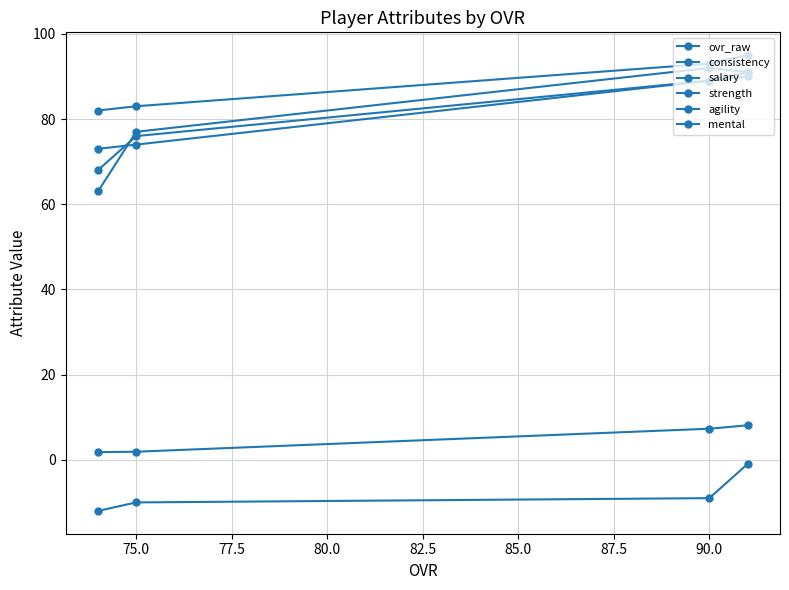

The ovr_raw series shows 18.5 at 72.5. True or false?

False